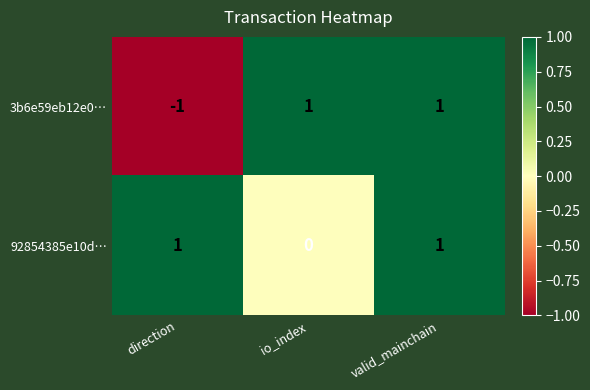

Which category has the lowest value across all series?

direction